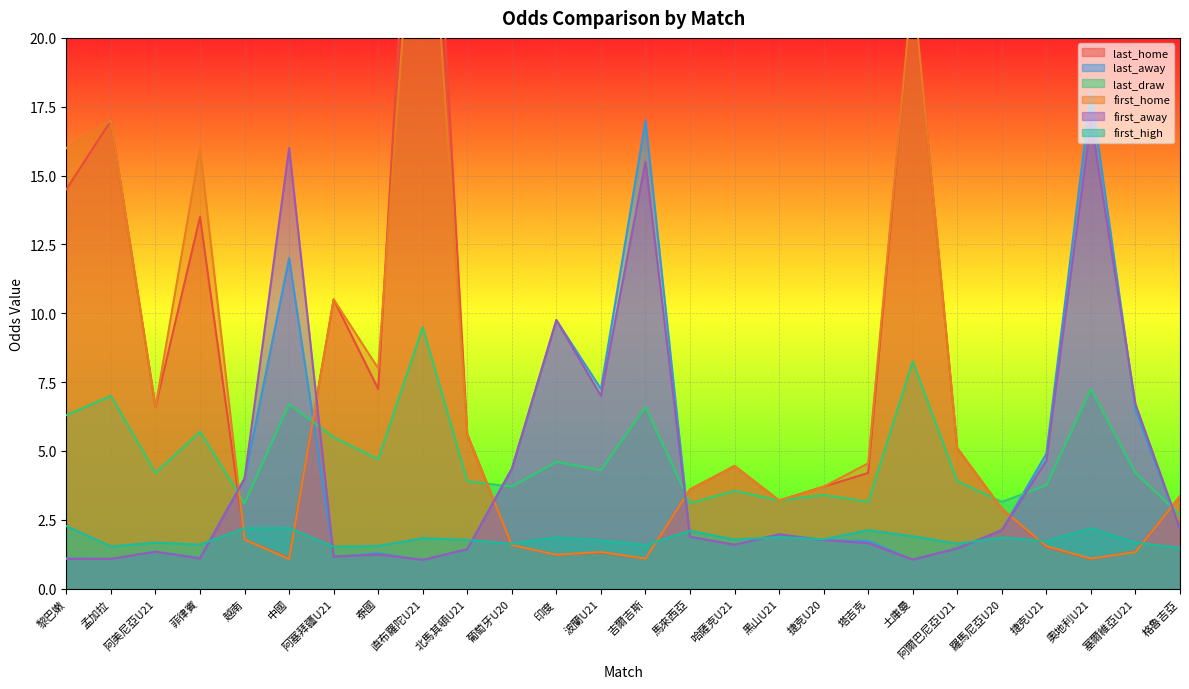

At 阿美尼亞U21, list the series in order from smallest to largest.

last_away, first_away, first_high, last_draw, last_home, first_home